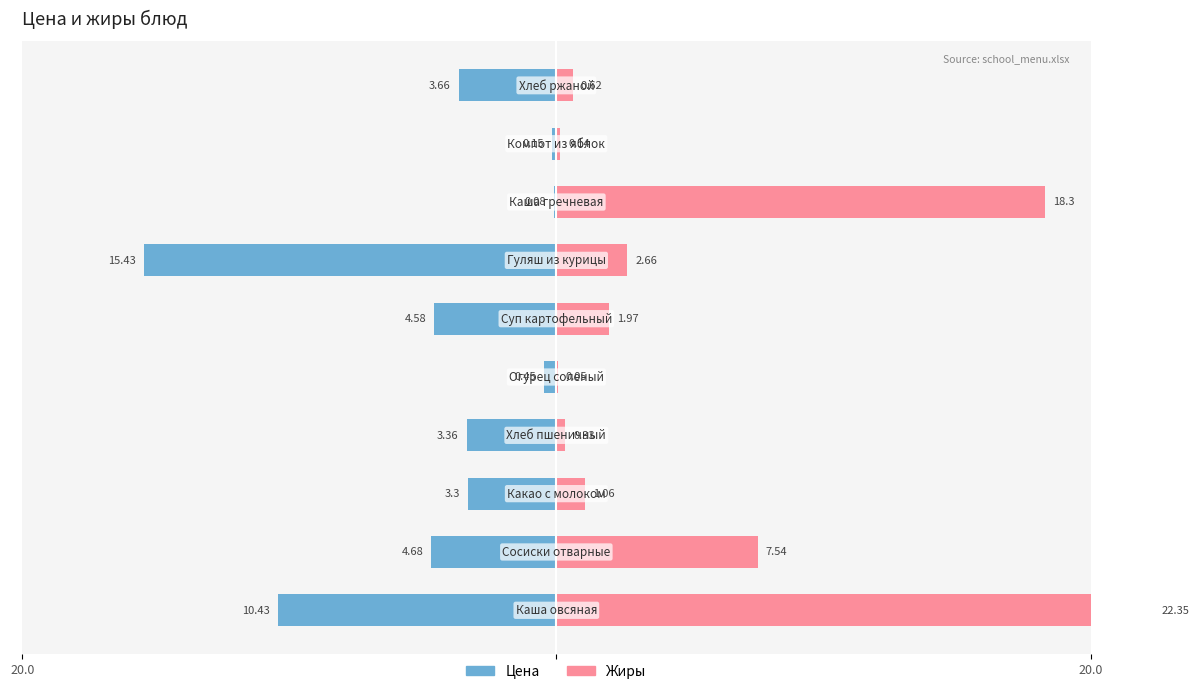

How many bars are there in total?

20